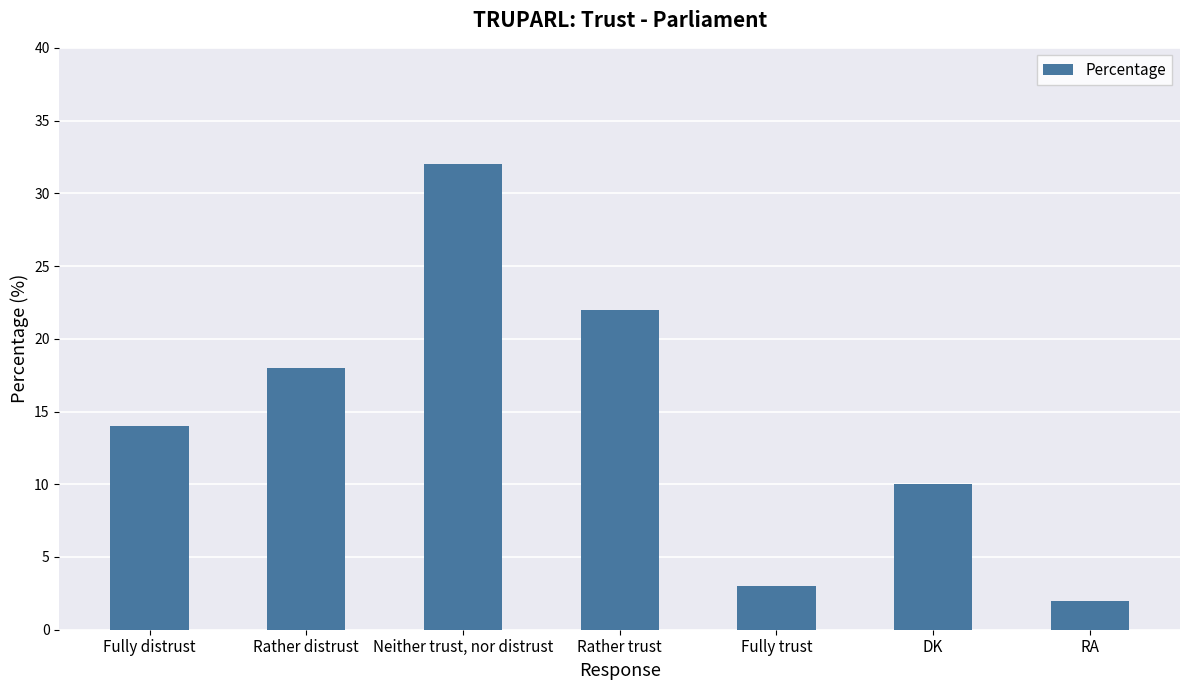

Rank the categories by value from lowest to highest.

RA, Fully trust, DK, Fully distrust, Rather distrust, Rather trust, Neither trust, nor distrust